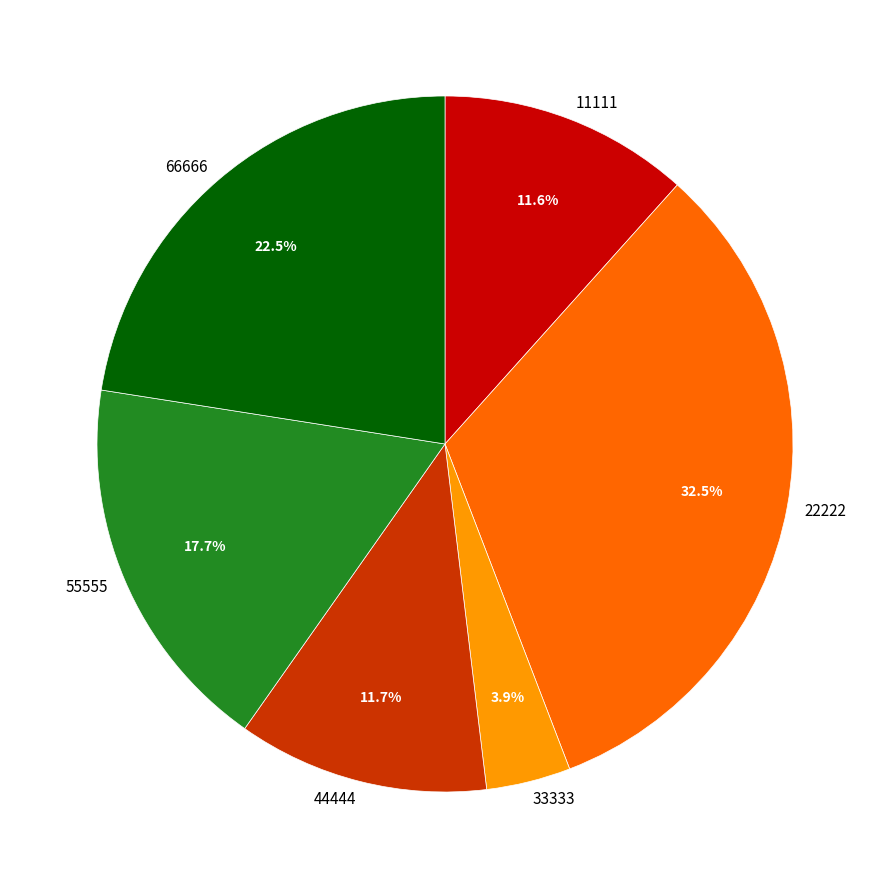

Which slice is the smallest?

33333